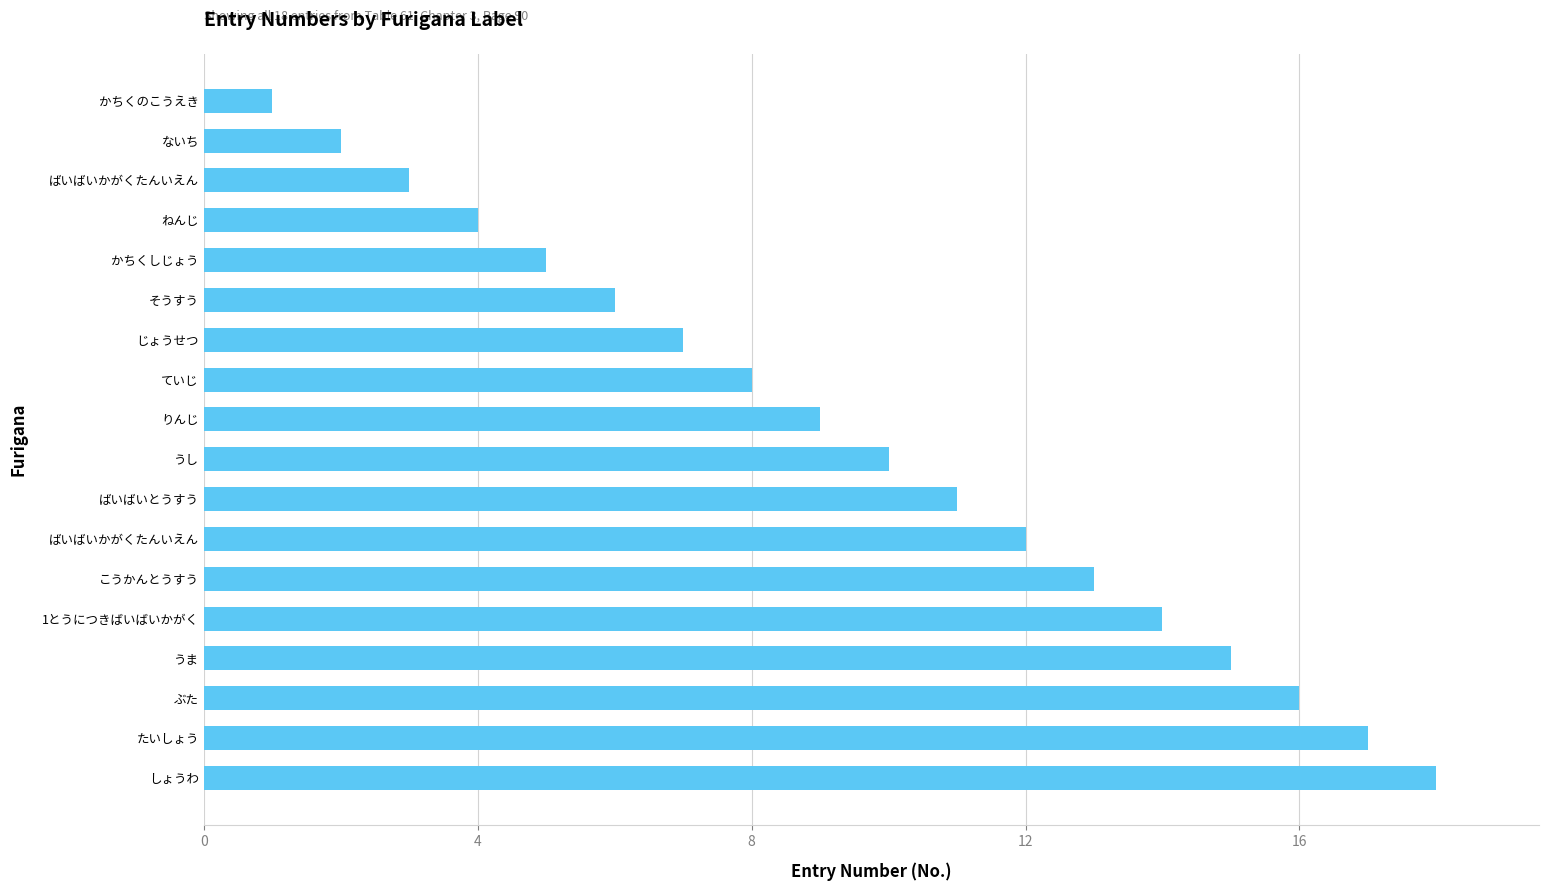

Count the number of data series in this chart.

1